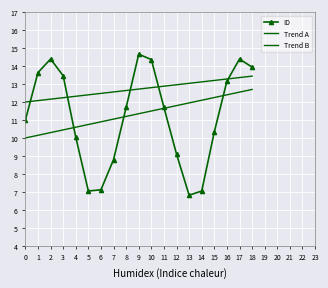

What is the value of the ID point at the 3rd from the left?

14.4